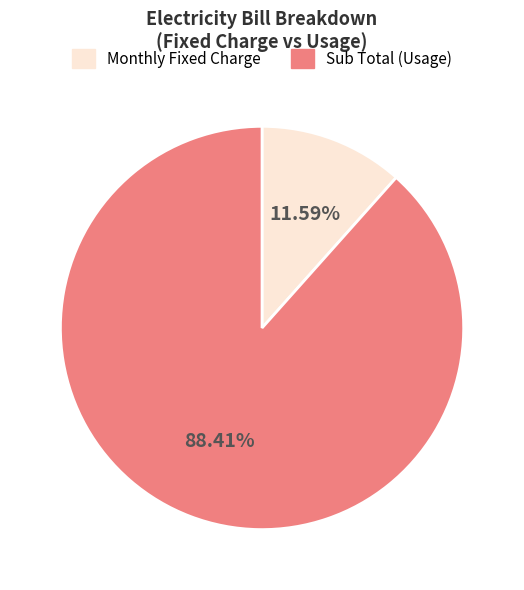

Rank the categories by value from lowest to highest.

Monthly Fixed Charge, Sub Total (Usage)